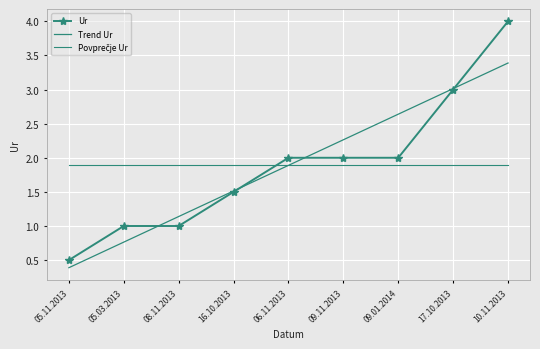

What are all the series names shown in the legend?

Ur, Trend Ur, Povprečje Ur